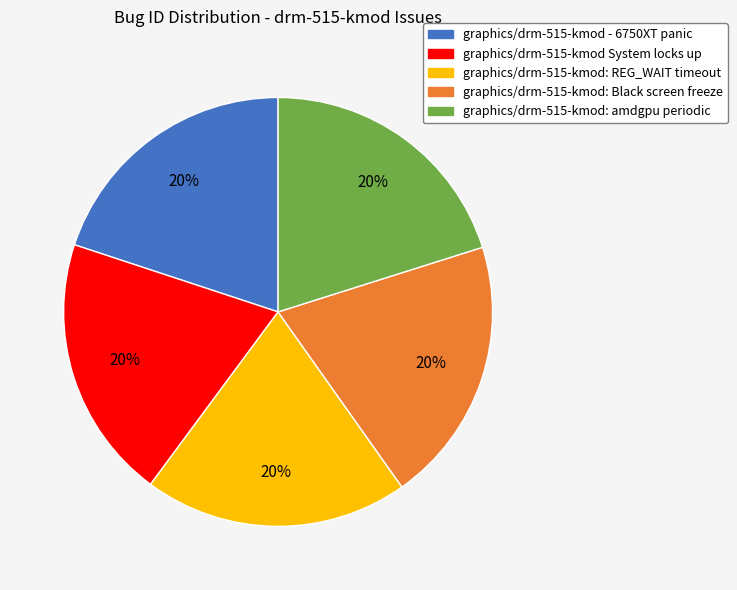

Is there any slice that represents more than half of the pie?

No